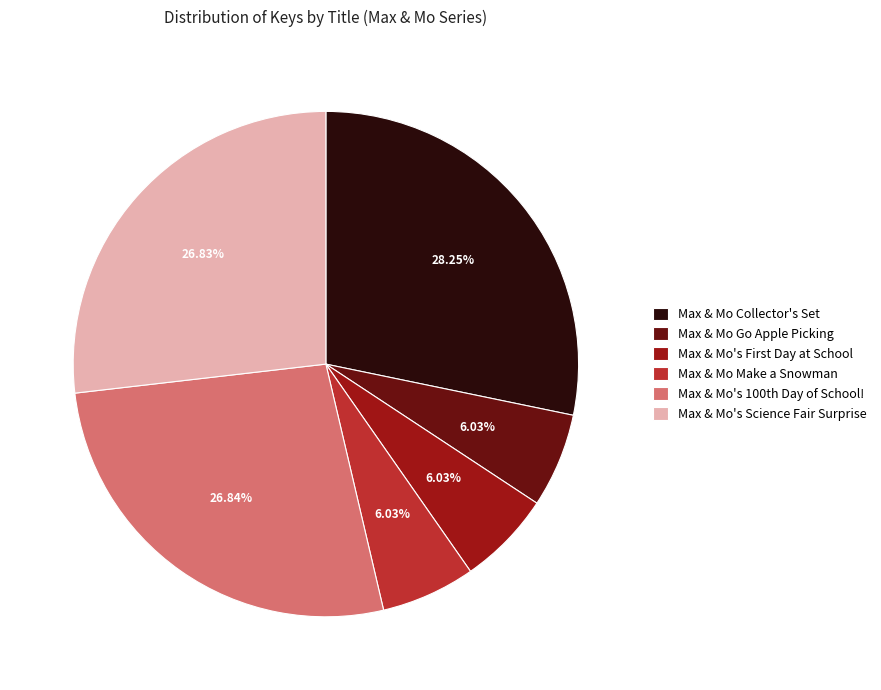

What percentage do Max & Mo Collector's Set and Max & Mo Go Apple Picking together represent?

34.3%